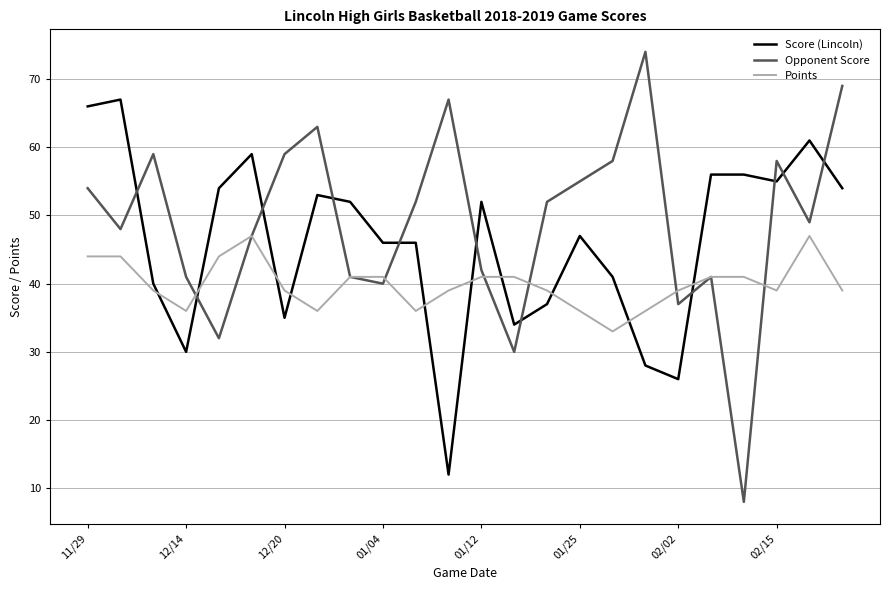

Reading left to right, what are all the values shown in this chart?

Score (Lincoln): 66	67	40	30	54	59	35	53	52	46	46	12	52	34	37	47	41	28	26	56	56	55	61	54
Opponent Score: 54	48	59	41	32	47	59	63	41	40	52	67	42	30	52	55	58	74	37	41	8	58	49	69
Points: 44	44	39	36	44	47	39	36	41	41	36	39	41	41	39	36	33	36	39	41	41	39	47	39